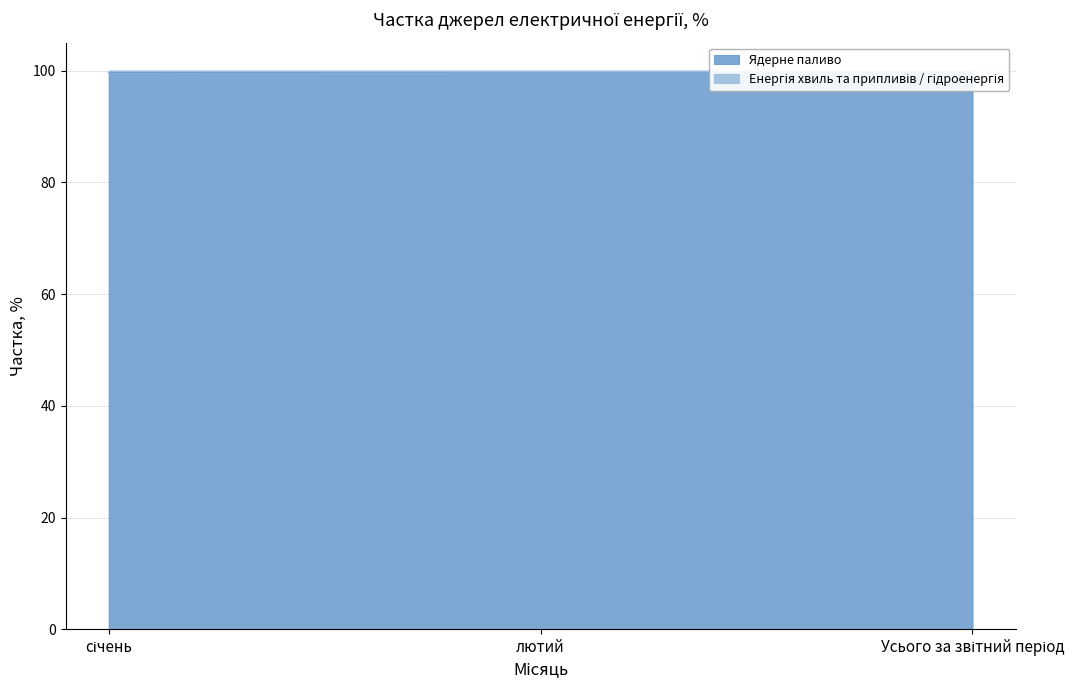

Reading left to right, extract all data points from this chart.

99.6	99.6	99.6